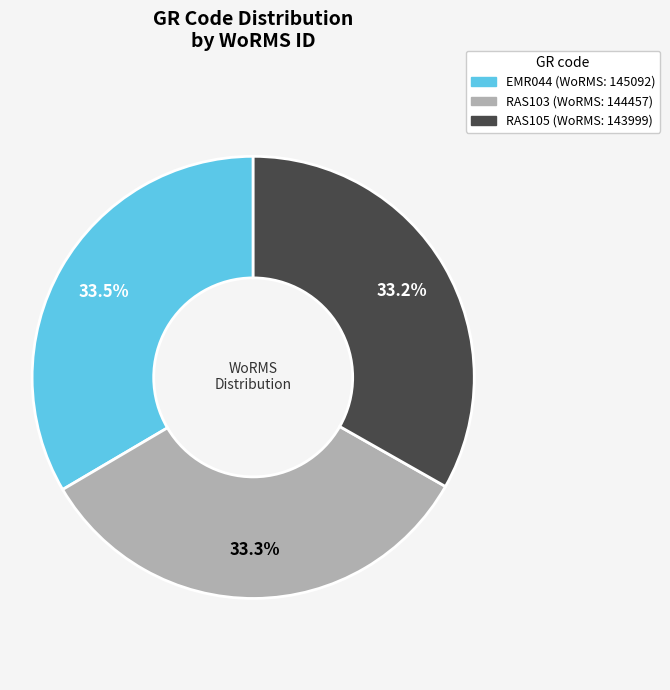

Is the sum of RAS103 and RAS105 greater than half?

Yes